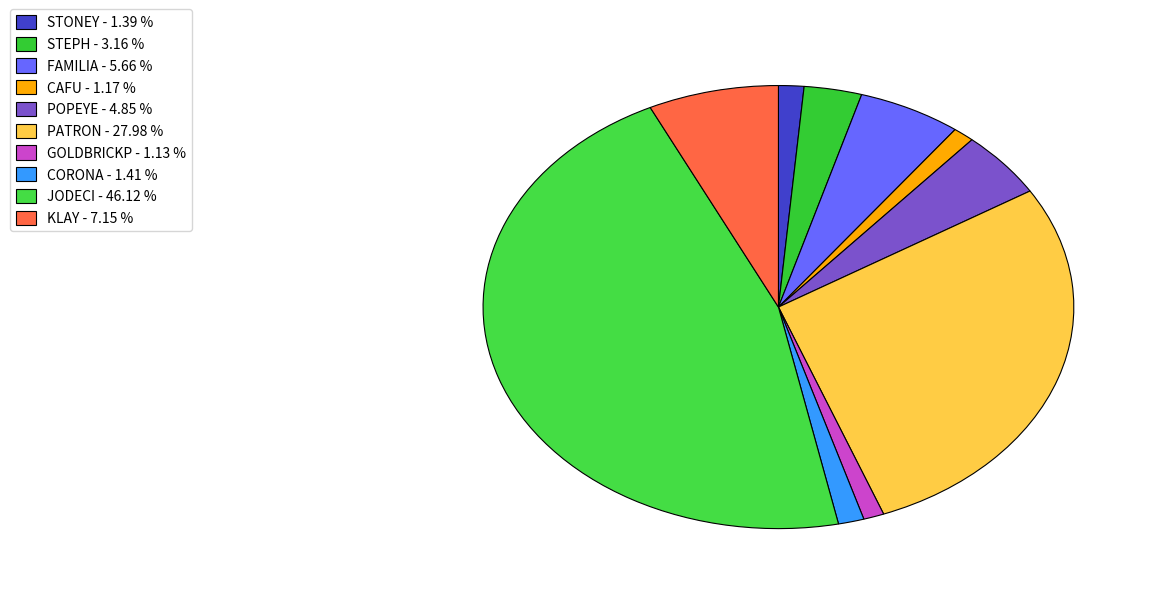

Rank the categories by value from highest to lowest.

JX FARIA BROTHERS JODECI {3}, JX SEXING MARLO PATRON {3}-ET, JX DUPAT JLS AVON KLAY {3}-P-ET, JX FARIA BROTHERS FAMILIA {3}-ET, JX SEXING MARLO POPEYE 61036 {3}-ET, JX DUPAT JLS AVON STEPH {3}-P-ET, JX SUN VALLEY AVON CORONA {3}-ET, JX SPRING CREEK MARLO STONEY {3}-ET, JX FARIA BROTHERS CAFU {3}, JX SEXING GOLDBRICKP 60877 {4}-P-ET